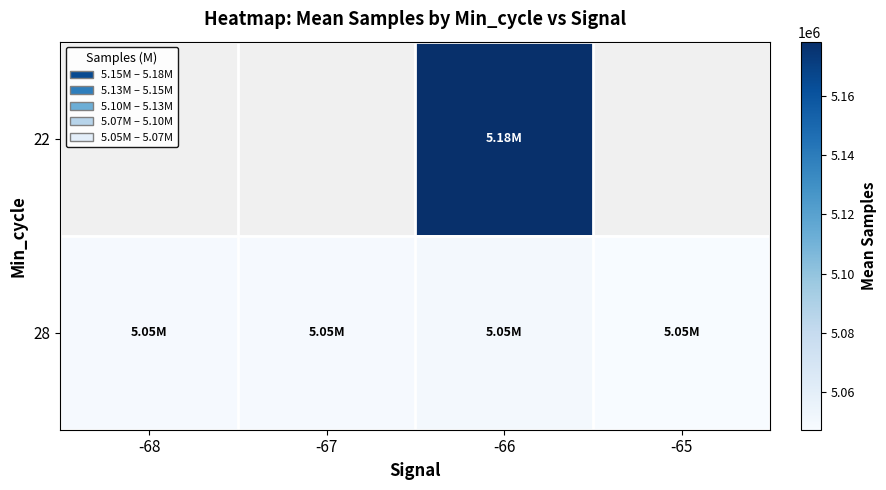

What is the difference between the 28 values at -68 and -65?

1267.7